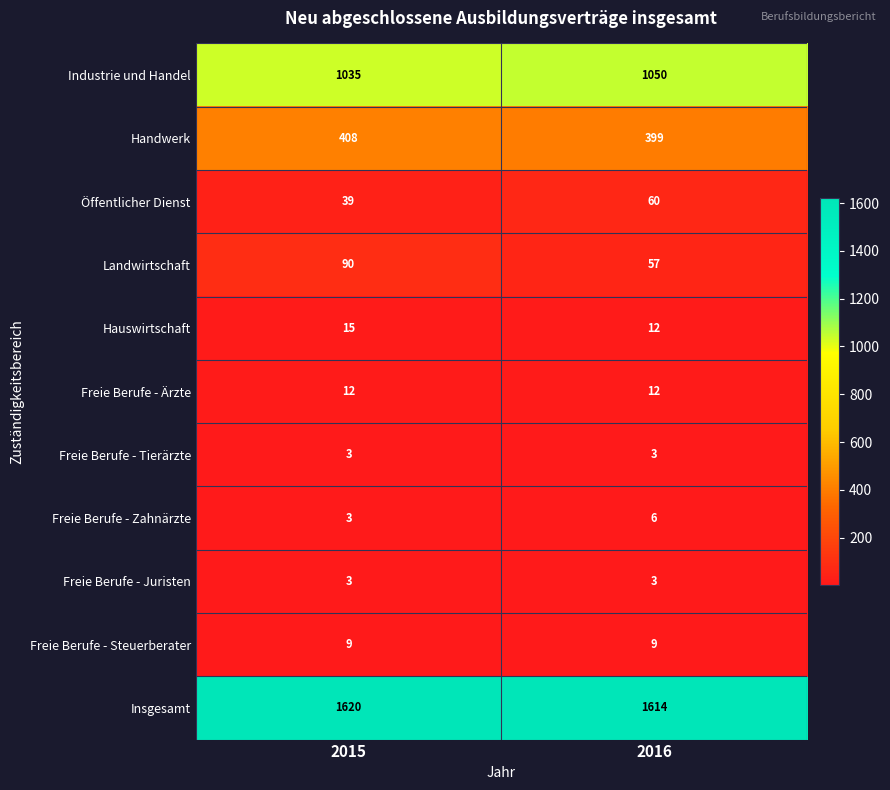

Read the Öffentlicher Dienst value at 2015.

39